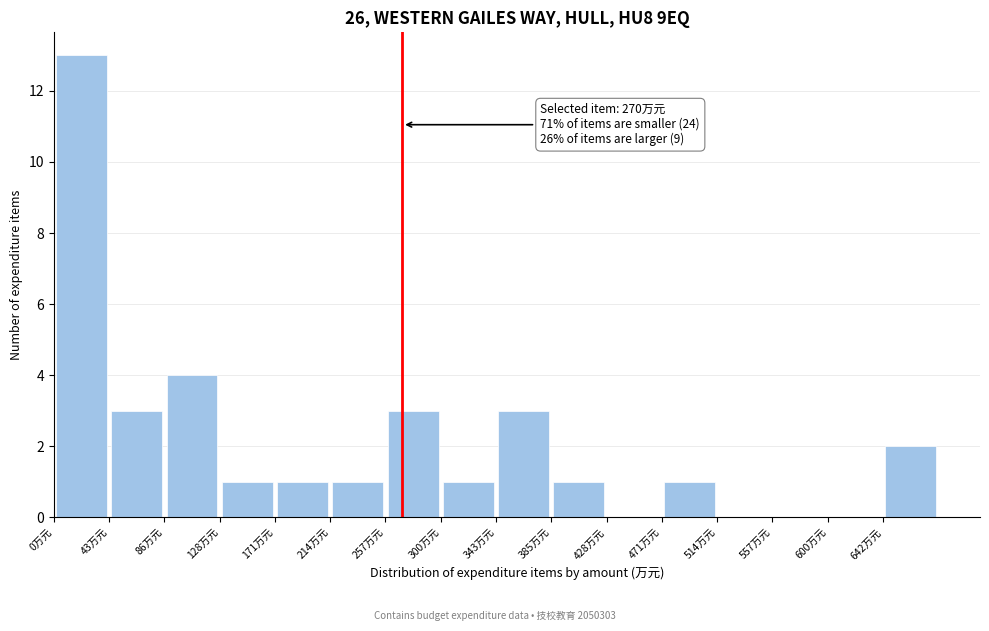

Over which range of the x-axis is the bar tallest?

0 to 45